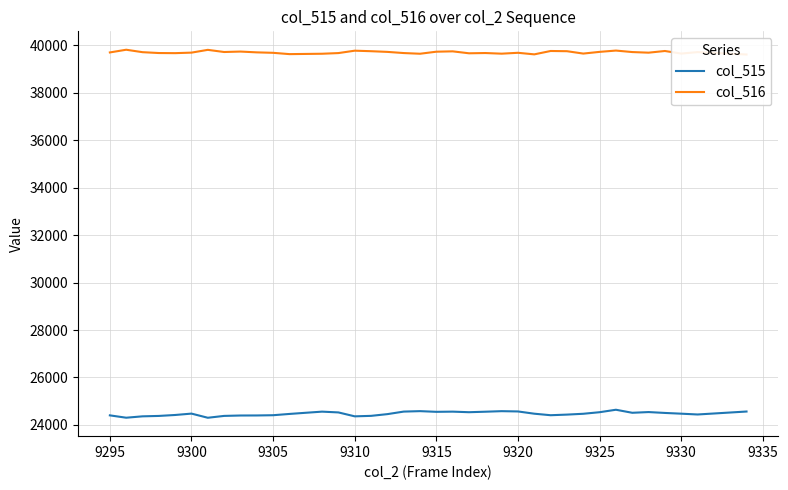

True or false: col_515 and col_516 intersect in this chart.

False